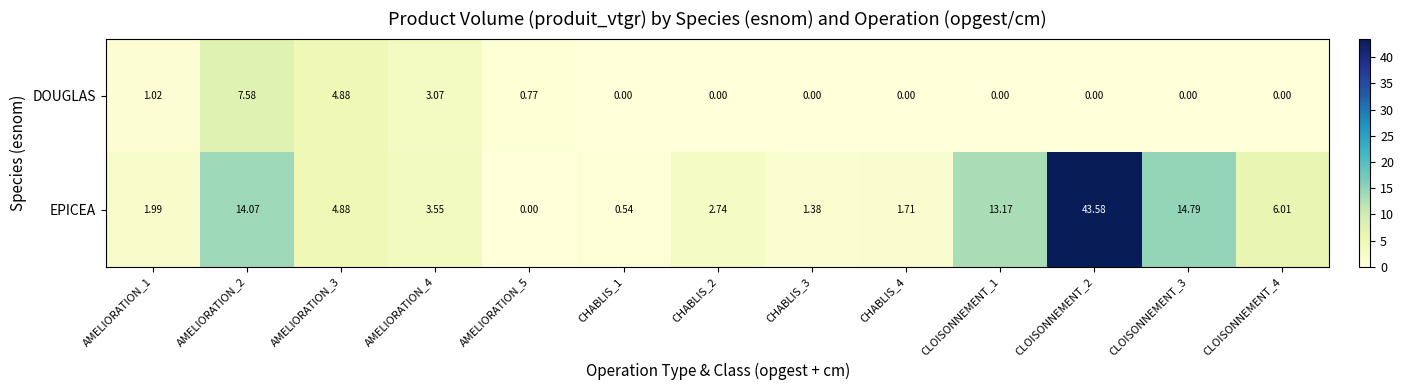

Which series has the largest total across all categories?

EPICEA